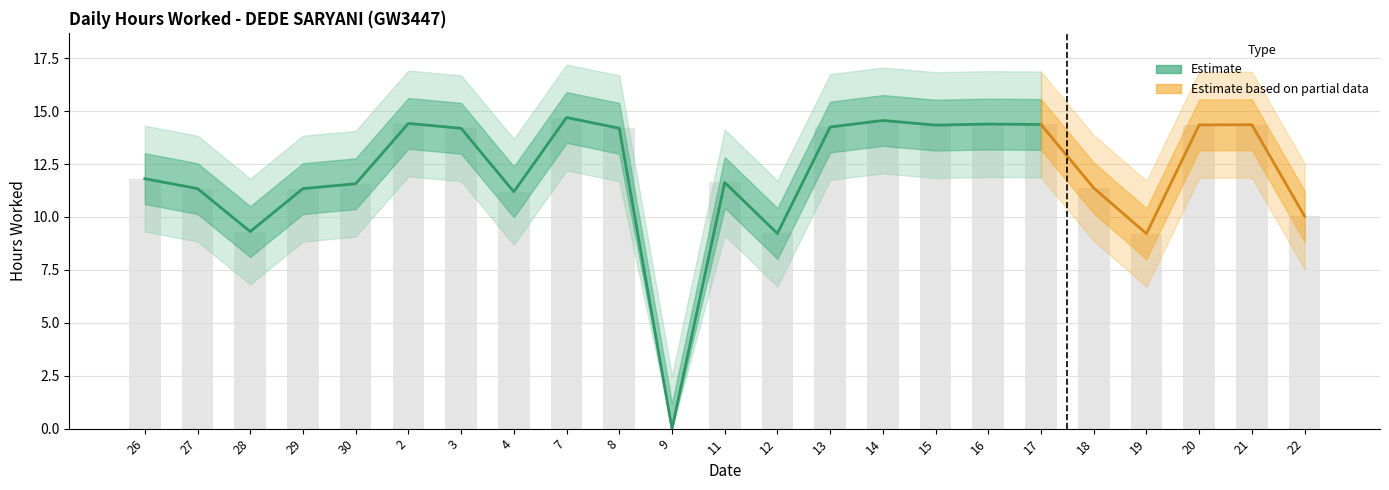

What is the change in value from 14 to 20?

-0.2